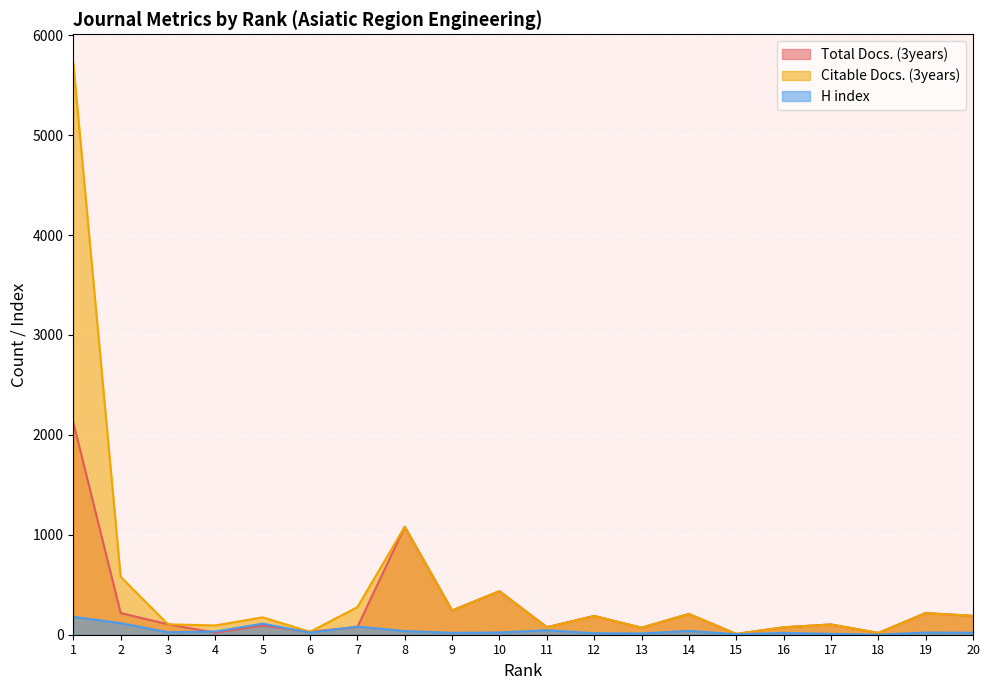

How many data points in Citable Docs. (3years) are less than 188?

10